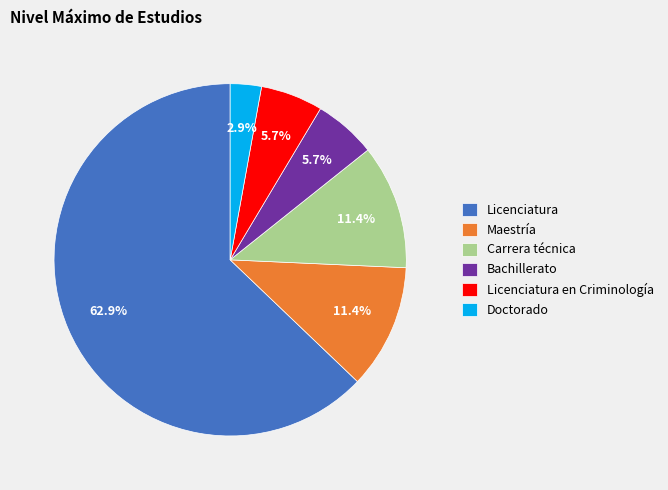

To the nearest percent, what portion does Carrera técnica represent?

11%